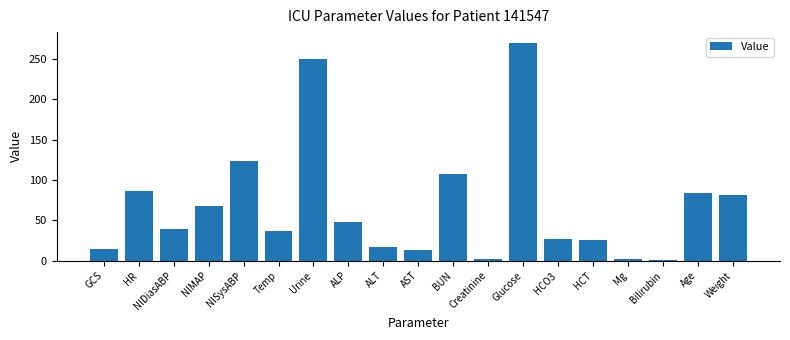

What is the difference between the maximum and minimum values?

269.0